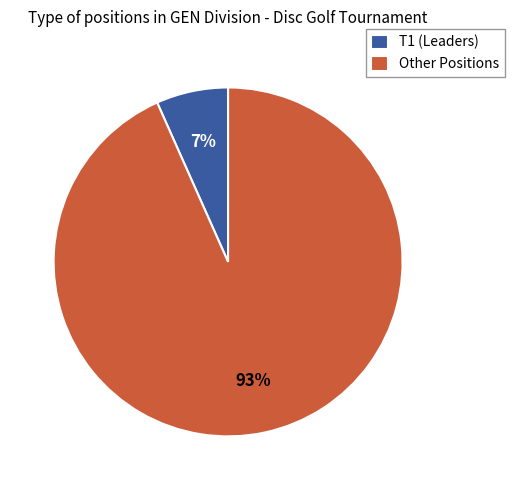

Is there a majority slice in this chart?

Yes